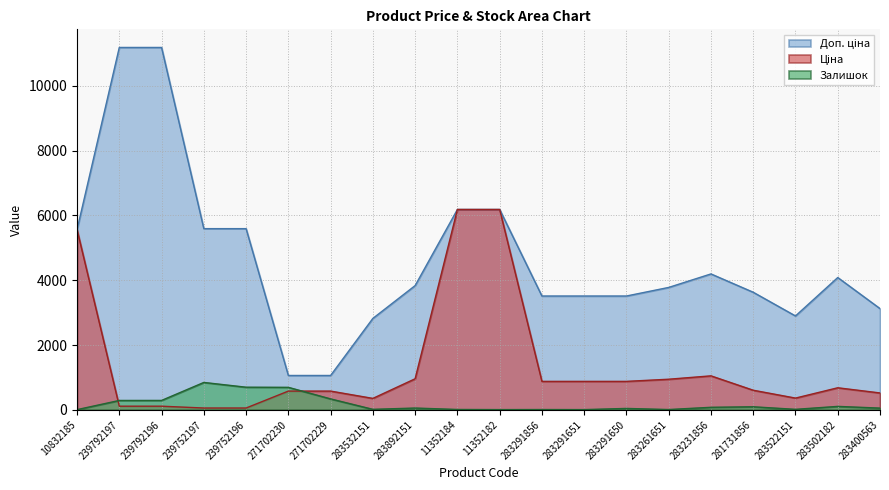

Is the value of Ціна at 283291650 greater than the value of Залишок at 283231856?

Yes